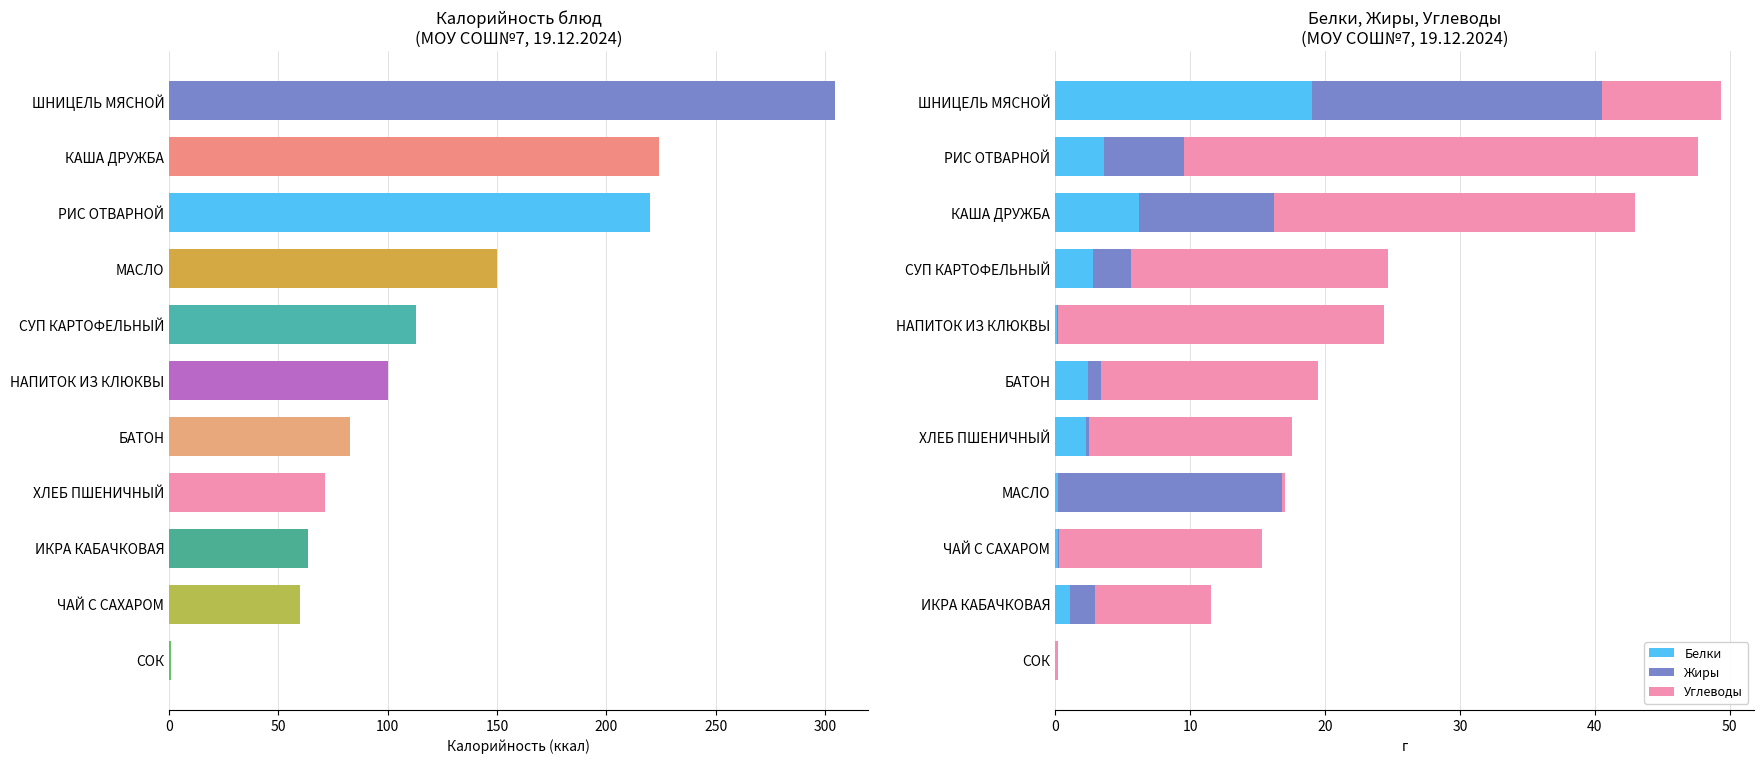

What is the maximum value for Белки?

19.1